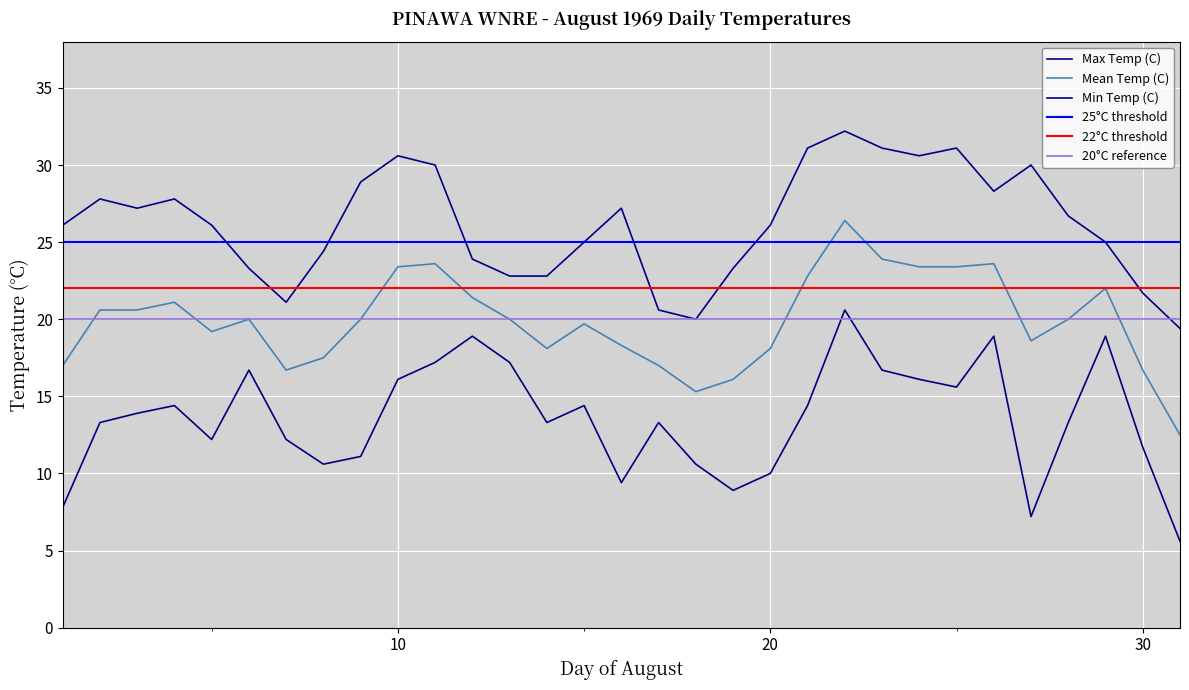

How many lines are shown in the chart?

3